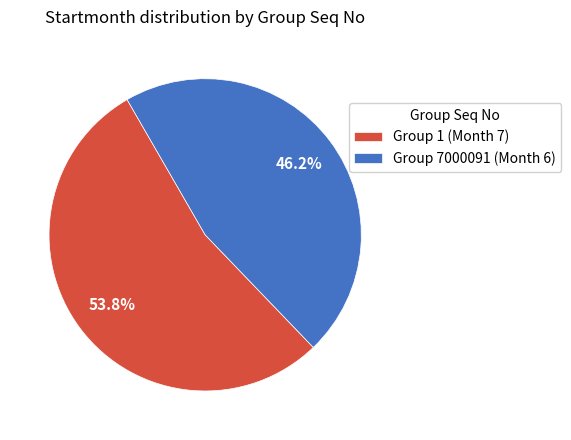

Is there a majority slice in this chart?

Yes